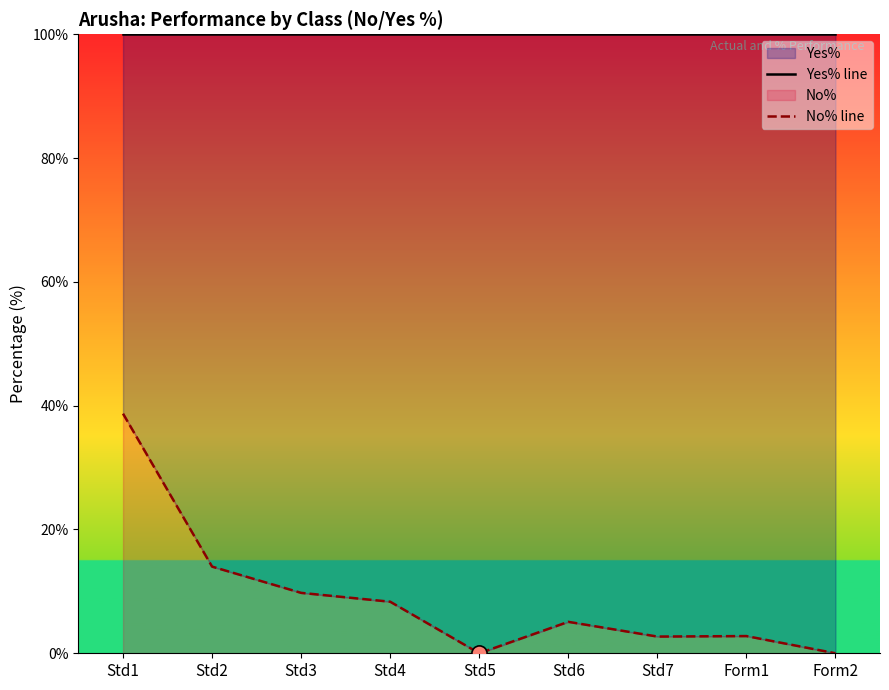

At which category is the sum across all series the highest?

Std1